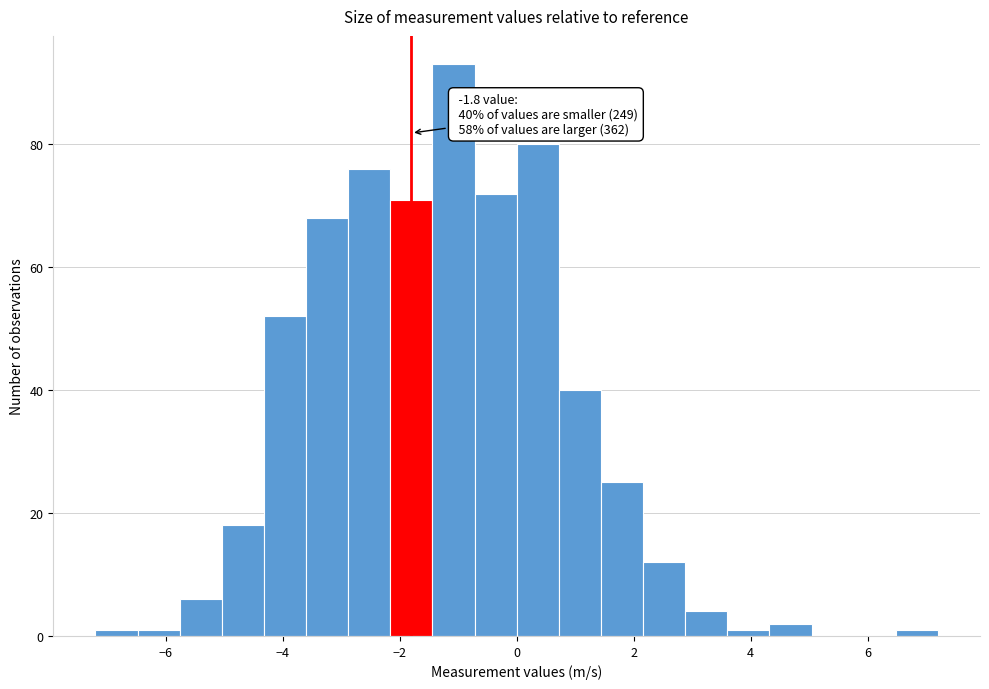

Read against the x-axis, roughly where is the centre of the tallest bar?

-1.0